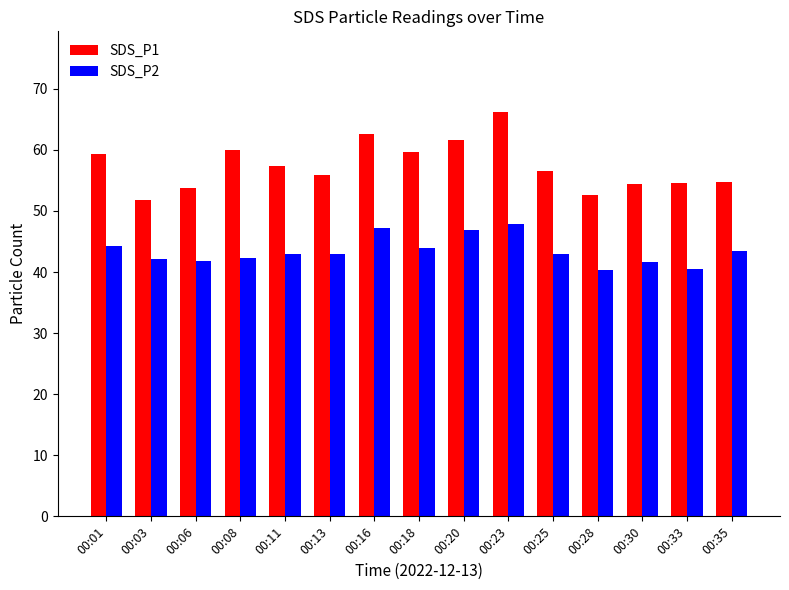

What is the difference between the SDS_P1 values at 00:03 and 00:20?

9.8